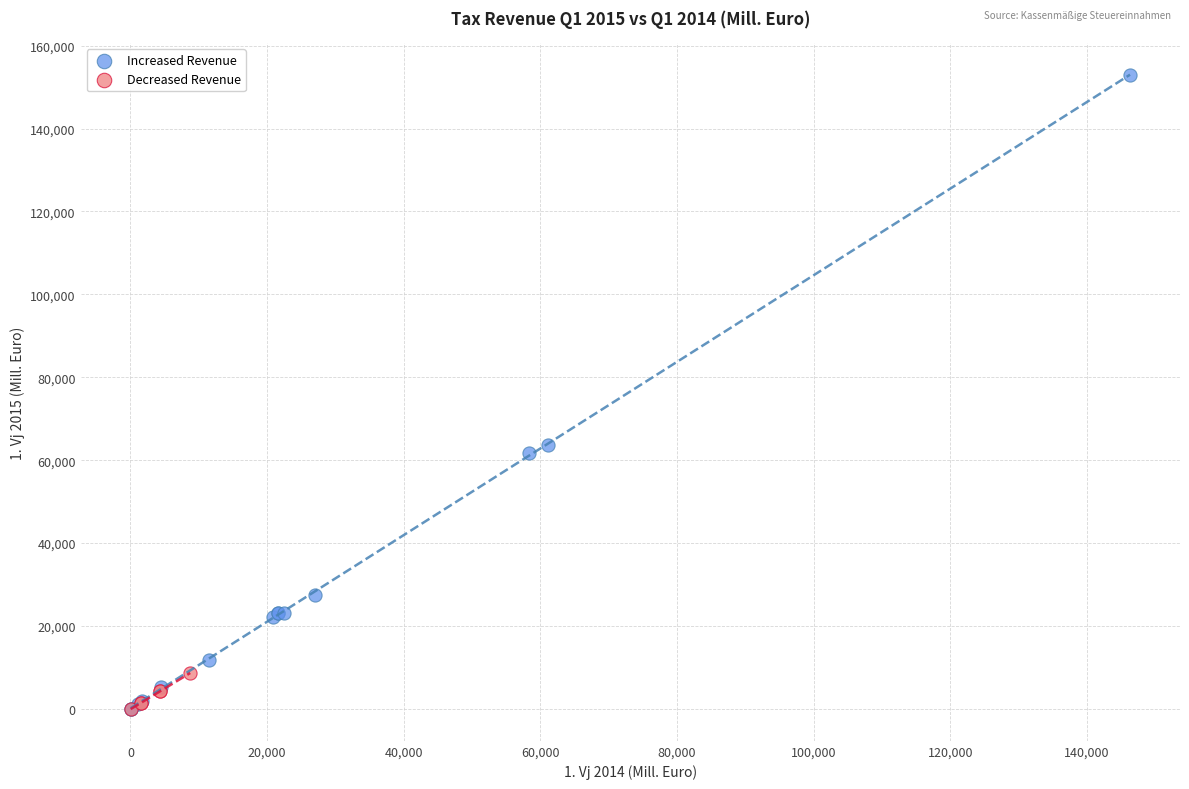

Which series reaches the maximum Y coordinate?

Increased Revenue